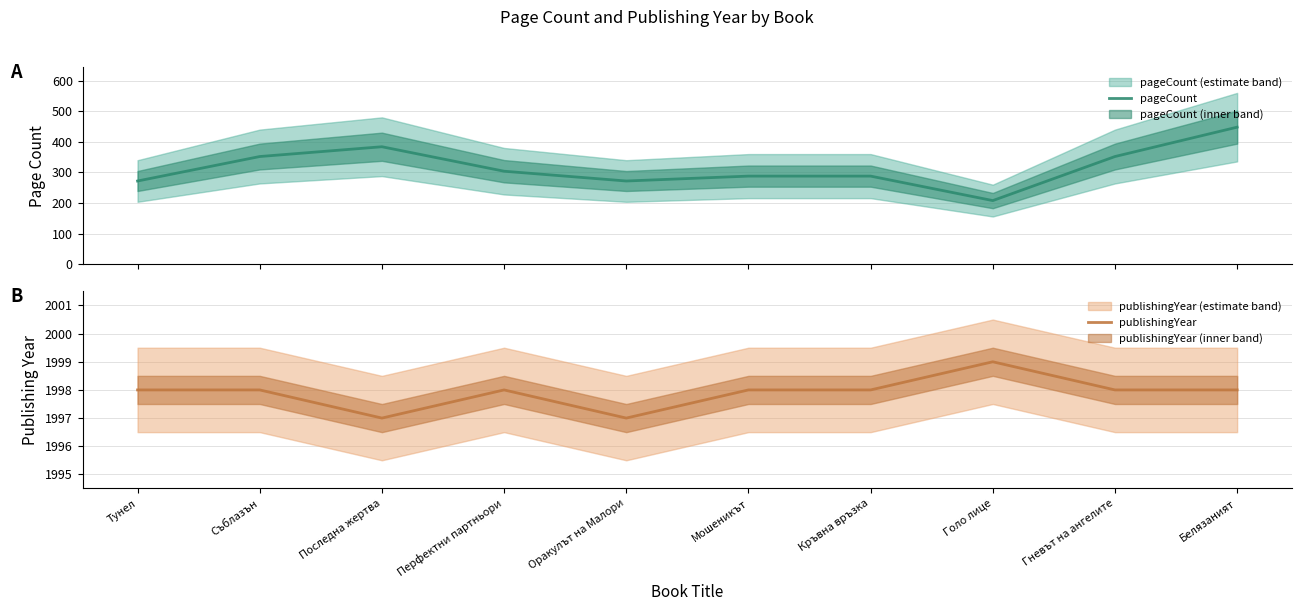

How many series are shown in this chart?

2